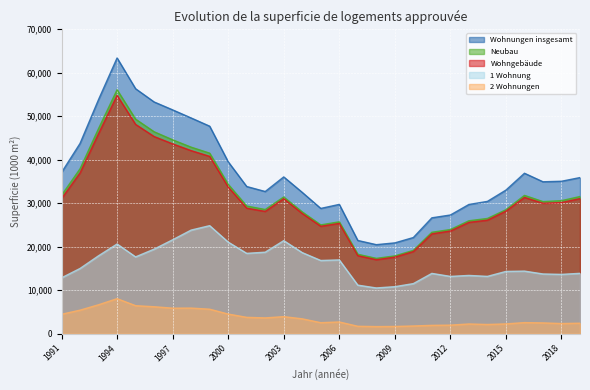

What is the sum of all 1 Wohnung values?

473461.0